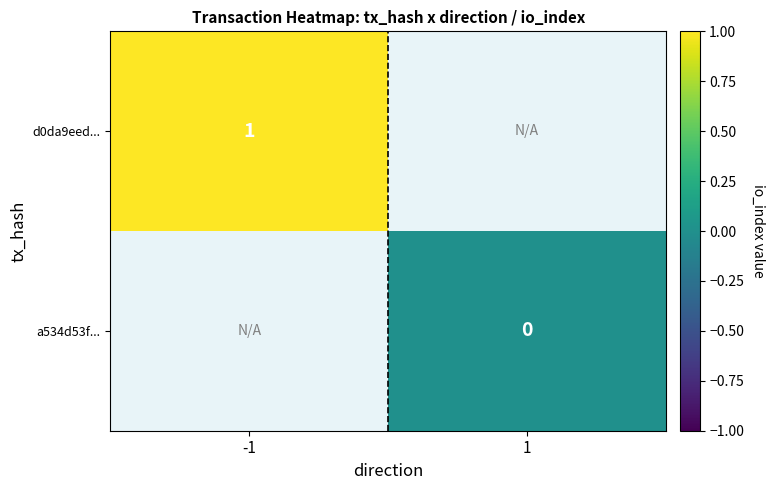

Is the value of a534d53f... at 1 greater than the value of d0da9eed... at -1?

No